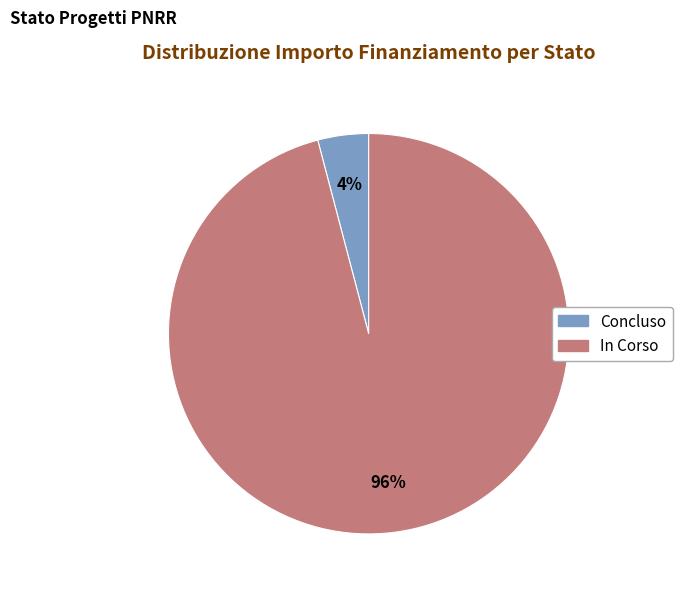

How many slices are in this pie chart?

2